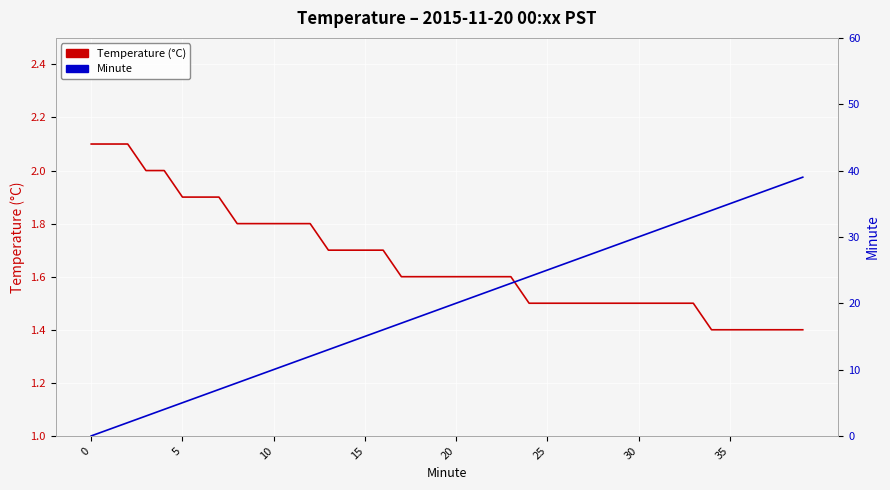

What is the spread (max minus min) of values at 36?

34.6